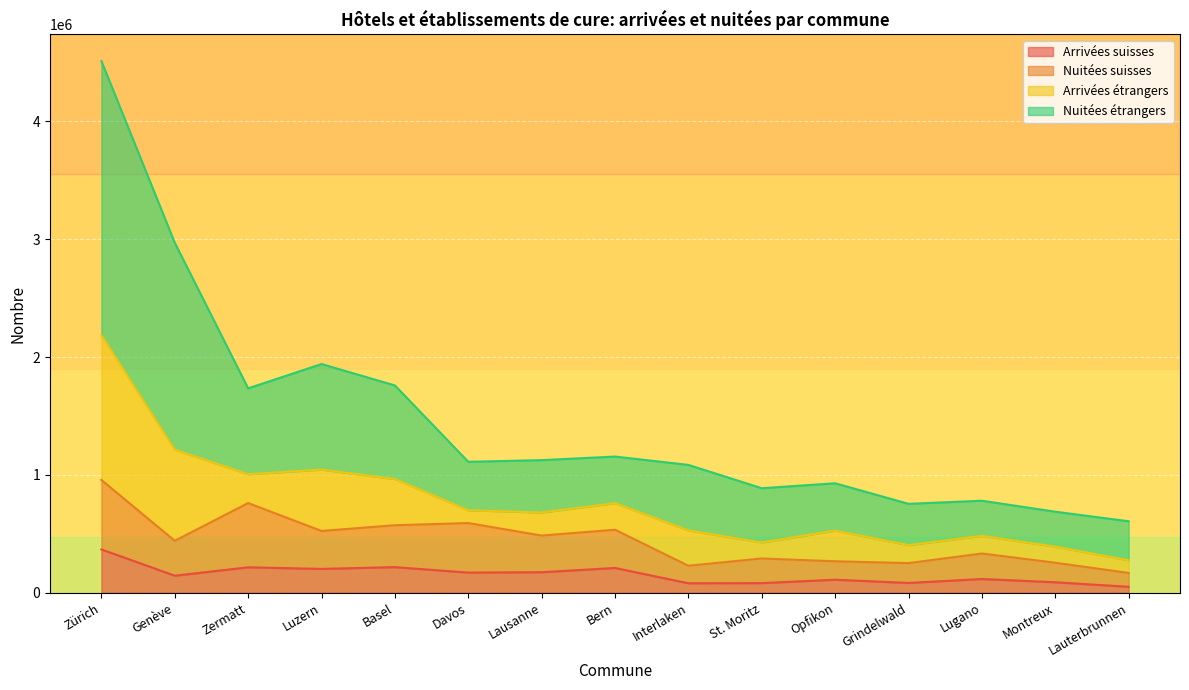

True or false: Nuitées étrangers and Arrivées suisses intersect in this chart.

False